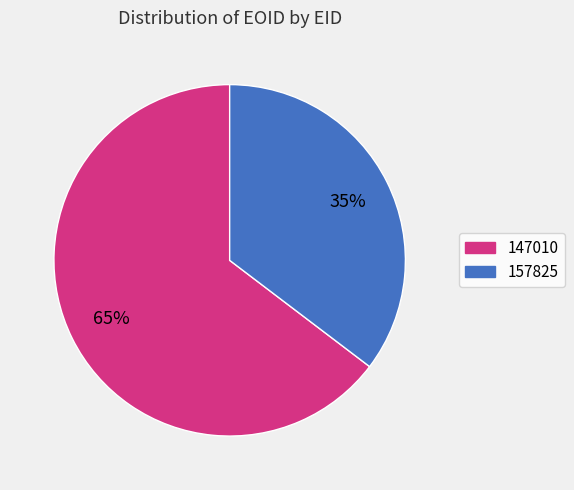

To the nearest percent, what portion does 157825 represent?

35%